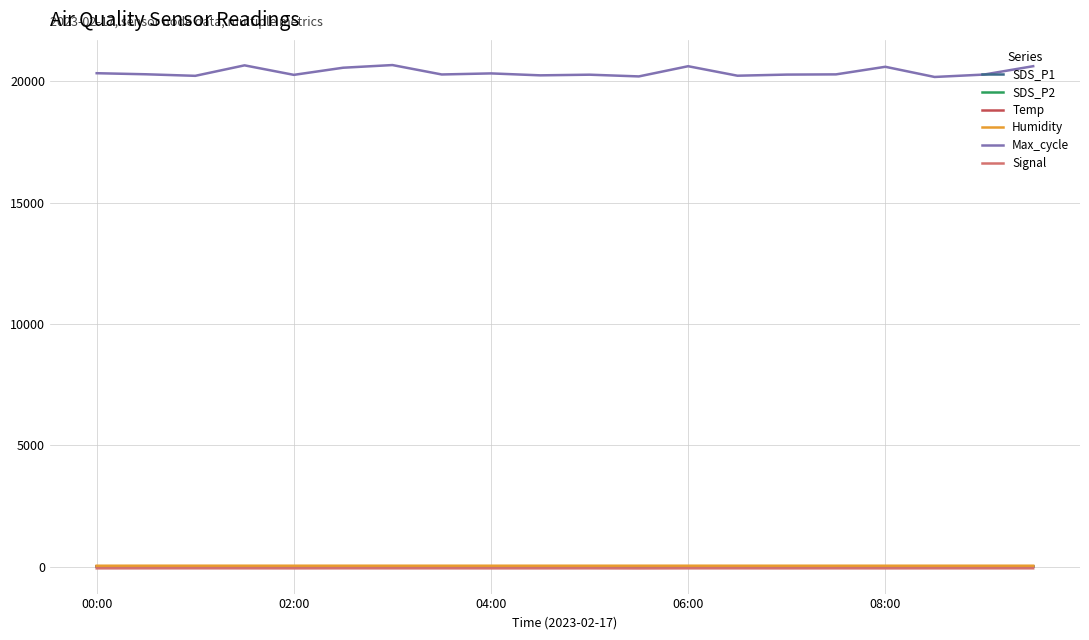

True or false: Humidity has more than 1 interior local peaks.

True